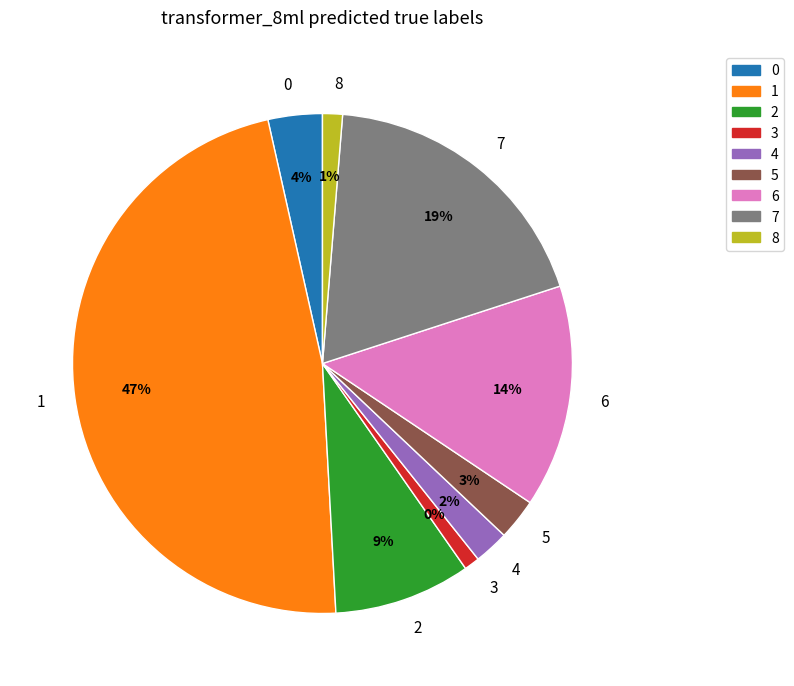

To the nearest percent, what is the average slice percentage?

11%